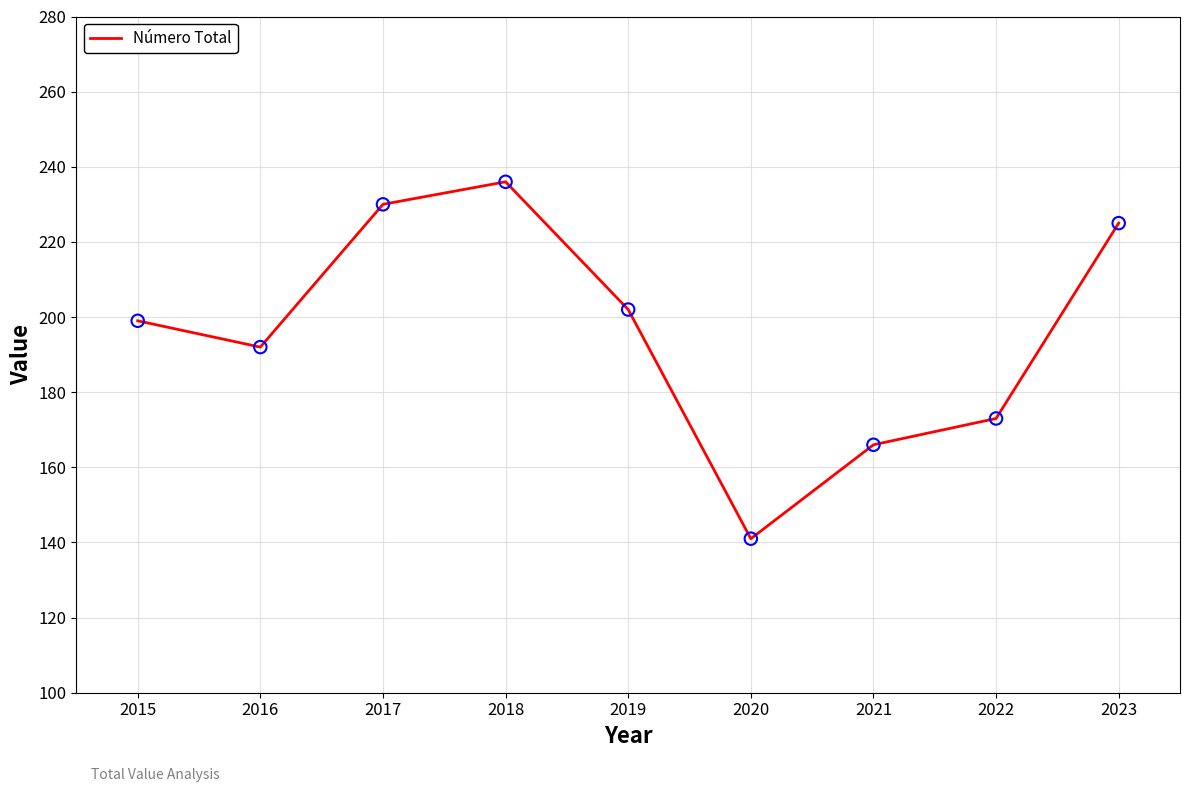

What is the change in value from 2015 to 2023?

+26